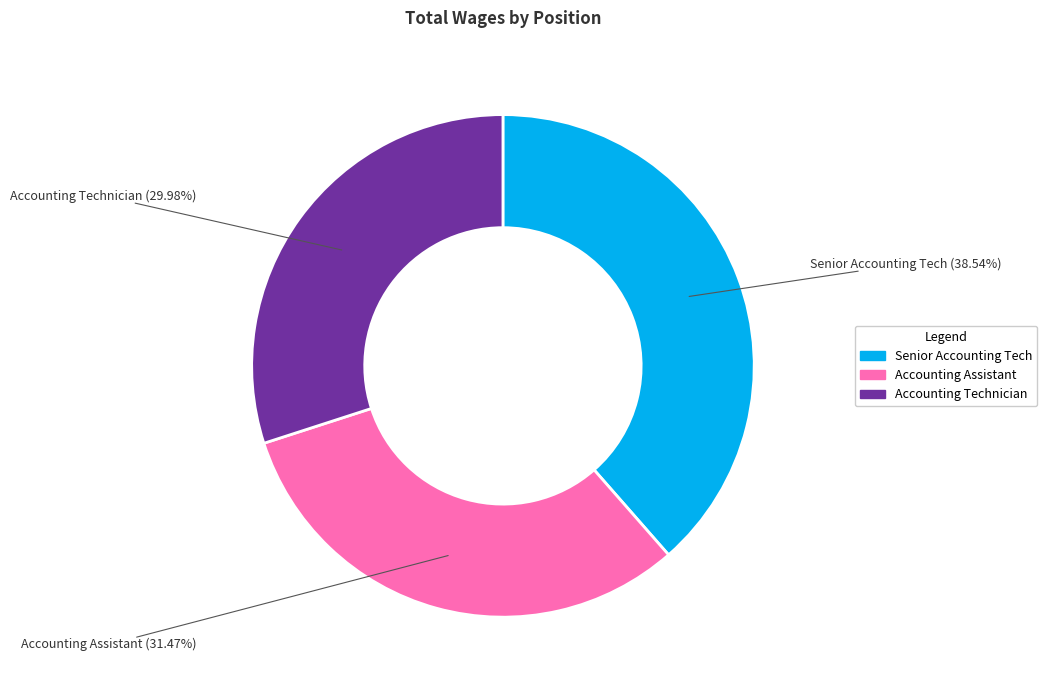

To the nearest percent, what is the difference between the Senior Accounting Tech and Accounting Technician slice percentages?

9%